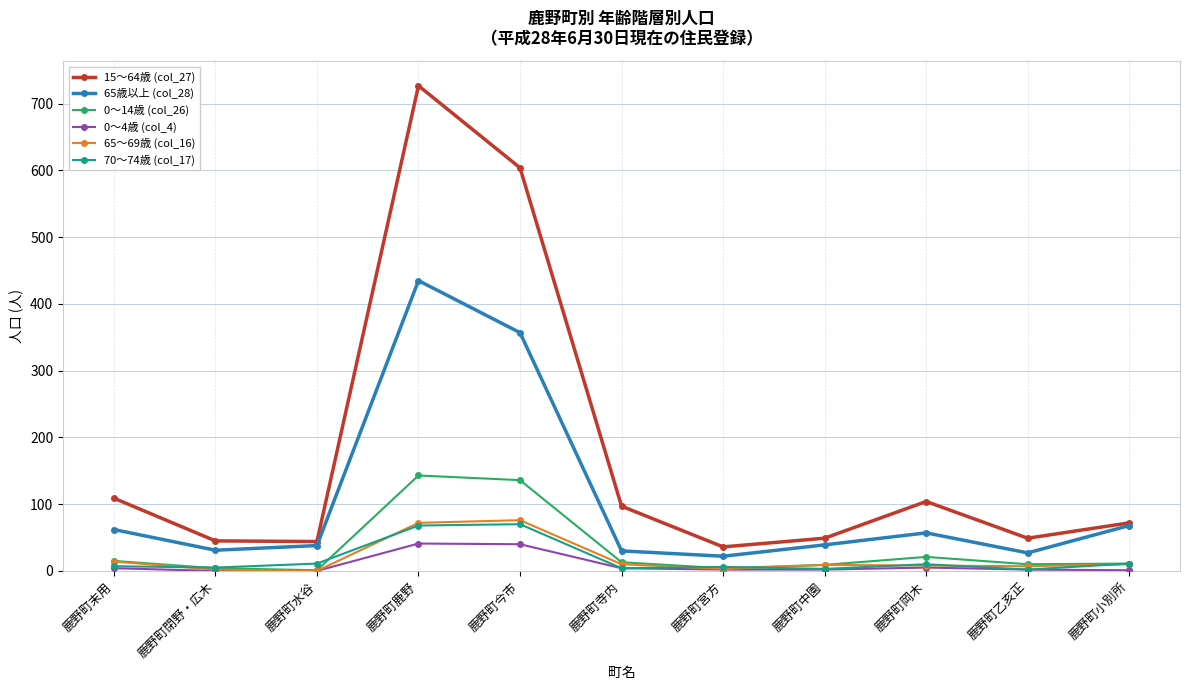

True or false: 65～69歳 (col_16) and 65歳以上 (col_28) intersect in this chart.

False